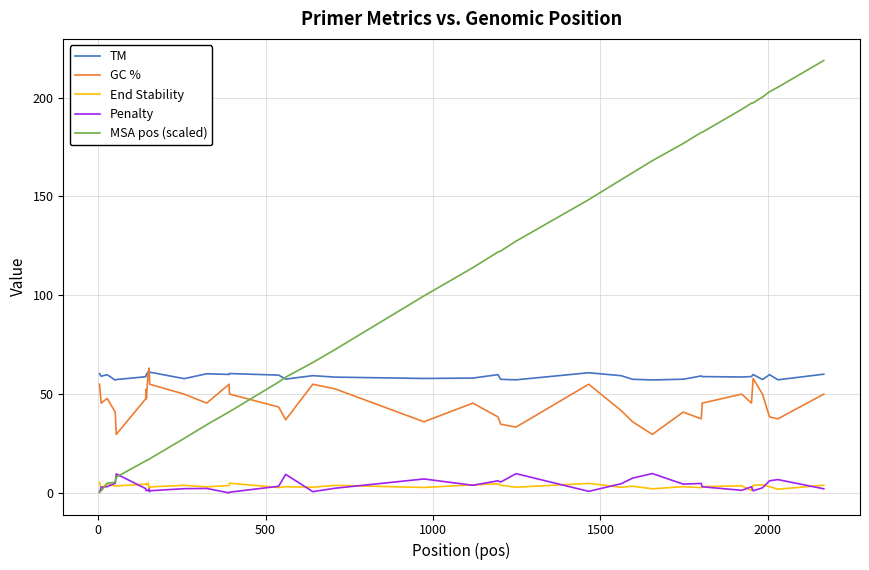

What is the average value of the TM series?

59.1